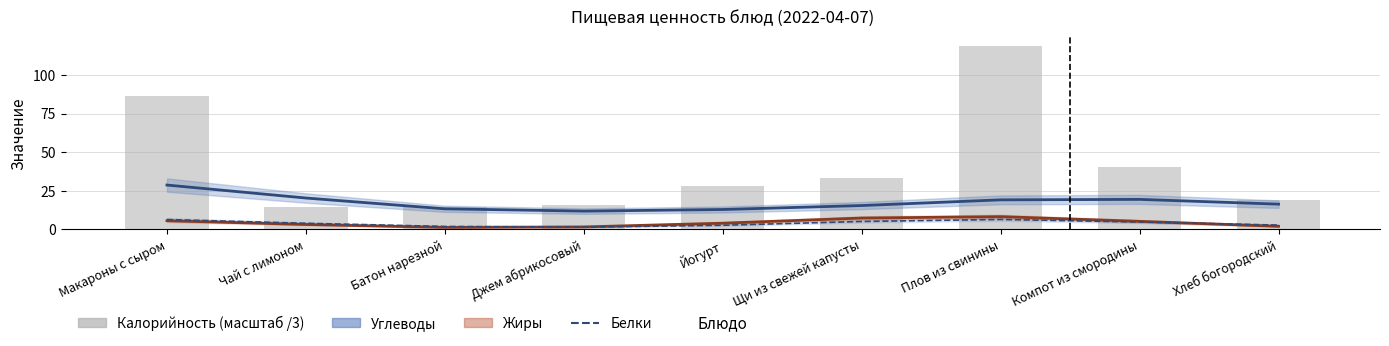

Reading left to right, transcribe all the data shown in this chart.

Углеводы: 28.8	20.4	13.4	11.9	12.9	15.5	19.2	19.5	16.4
Жиры: 5.7	3.2	1.3	1.7	4.1	7.4	8.3	5.3	2.0
Белки: 6.4	4.0	2.0	1.5	2.7	5.2	6.5	4.8	2.8
Калорийность (масштаб /3): 86.3	14.7	14.7	16.0	28.3	33.7	119.0	40.7	19.3